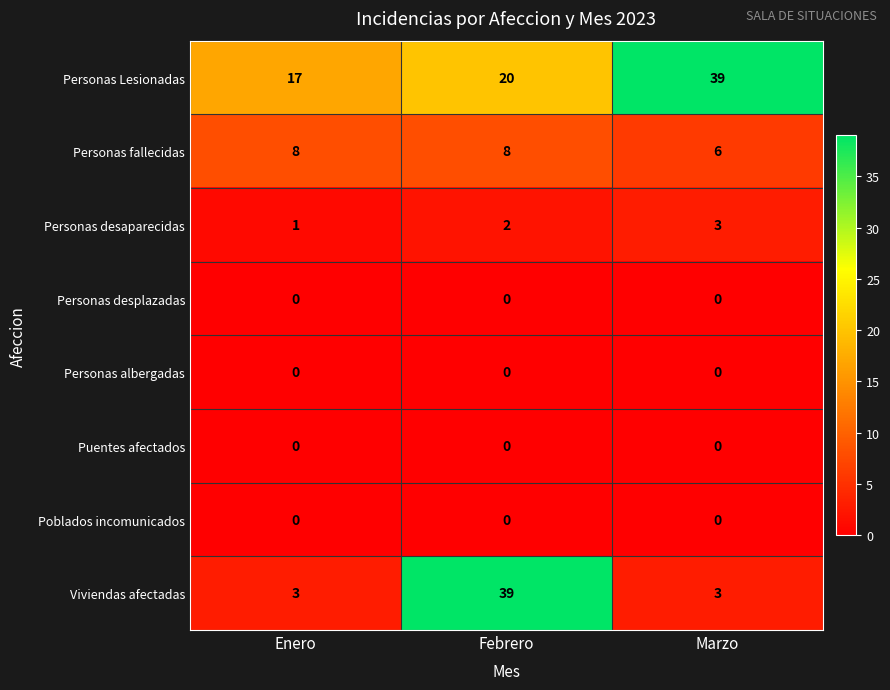

At which label does Personas desaparecidas reach its peak?

Marzo